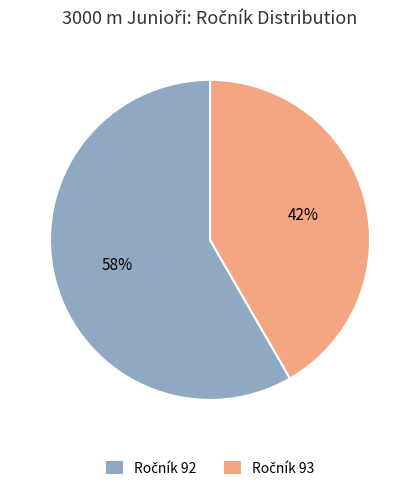

Does any single category account for the majority?

Yes